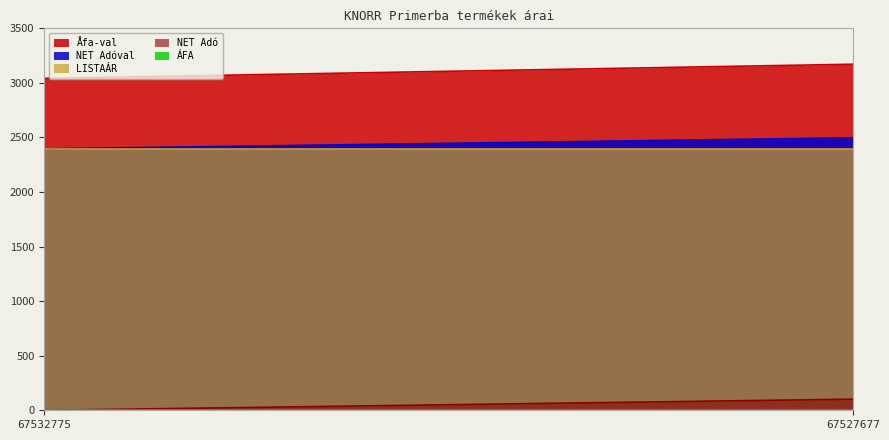

How many data points does each series have?

2